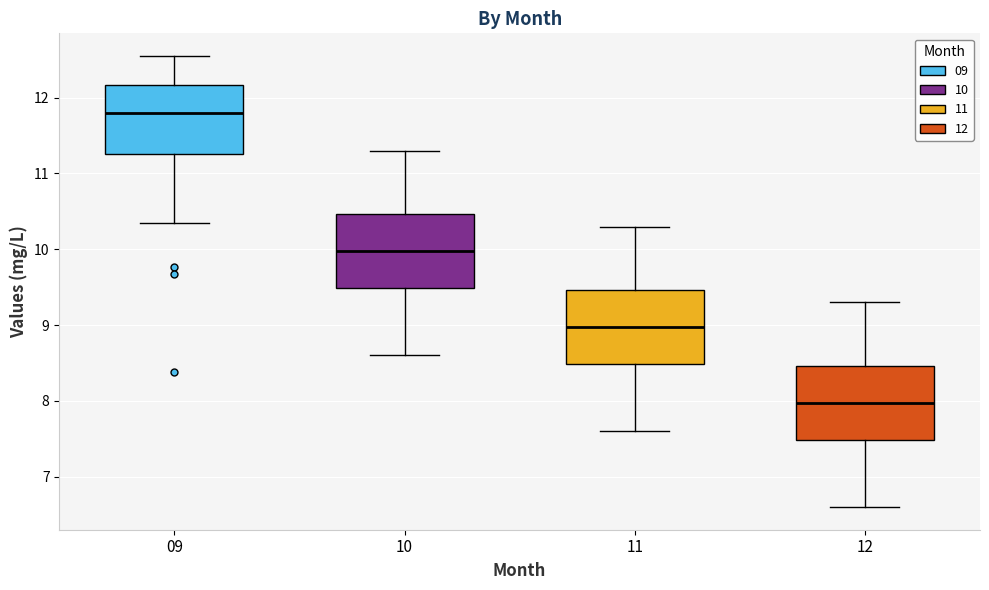

Where does the median line of the box at x = 10 sit on the y-axis? The values are not printed on the chart, so give them approximately, as read against the axis.

10.0